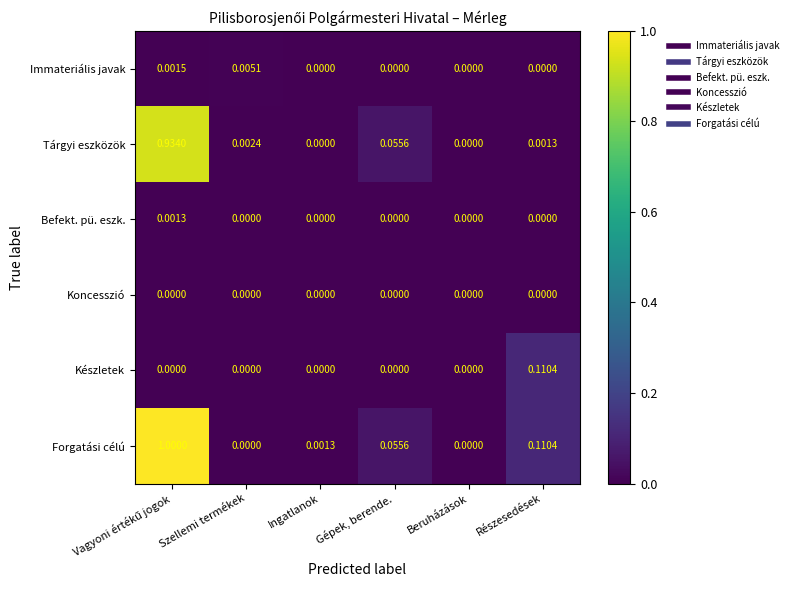

How many distinct data groups are displayed?

6